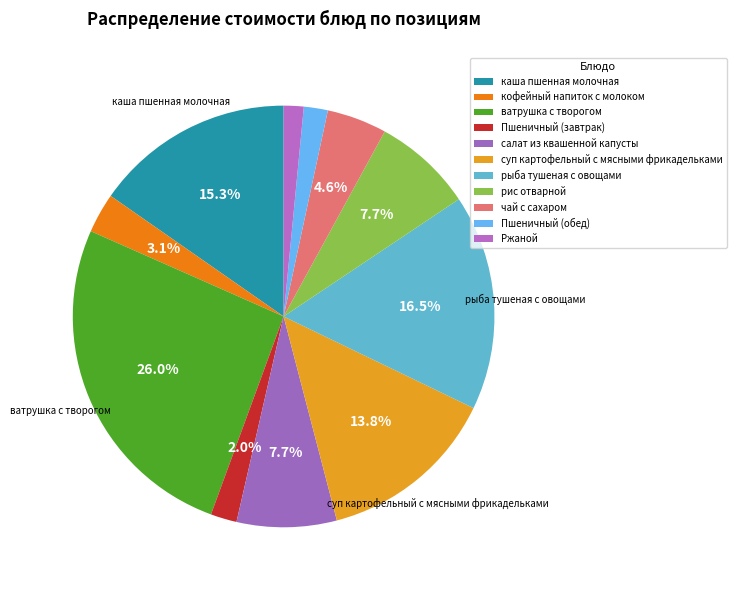

To the nearest percent, what is the combined percentage of чай с сахаром and Пшеничный (обед)?

6%